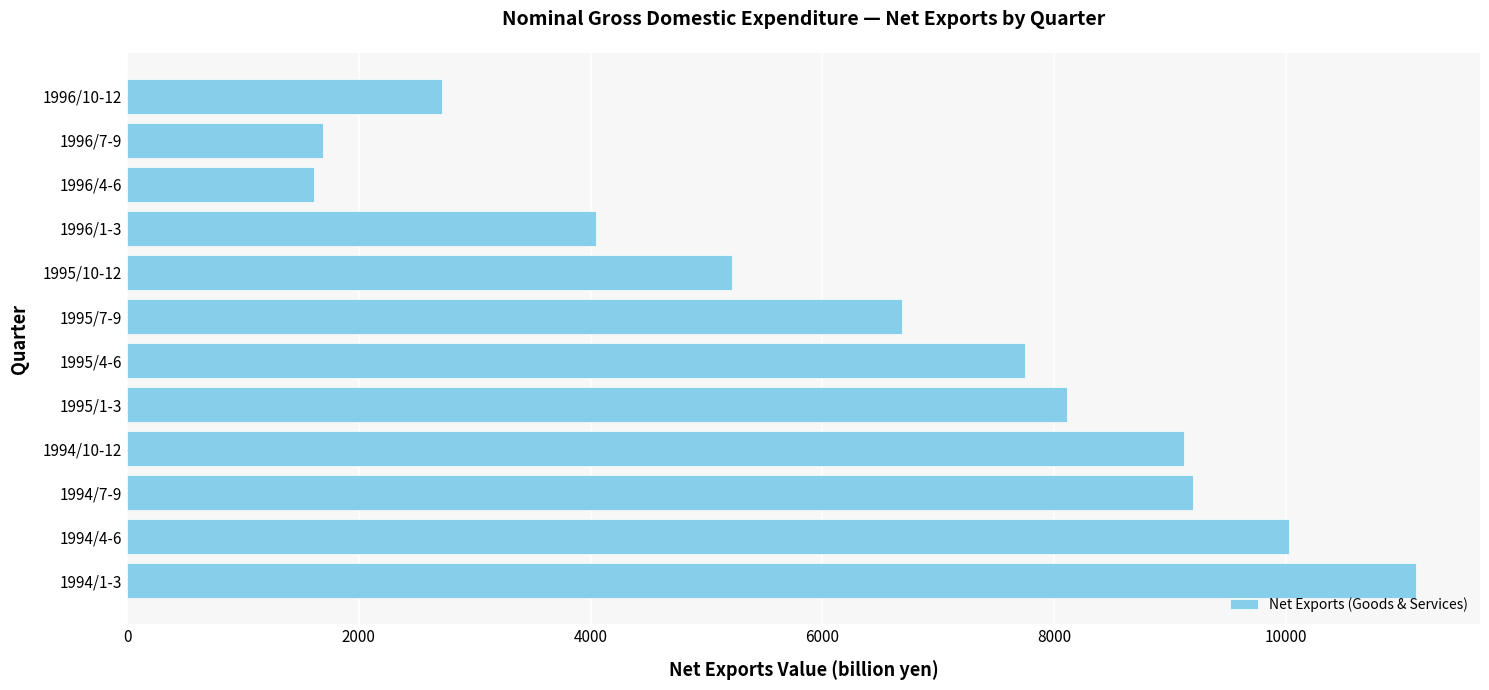

How many bars are there in total?

12